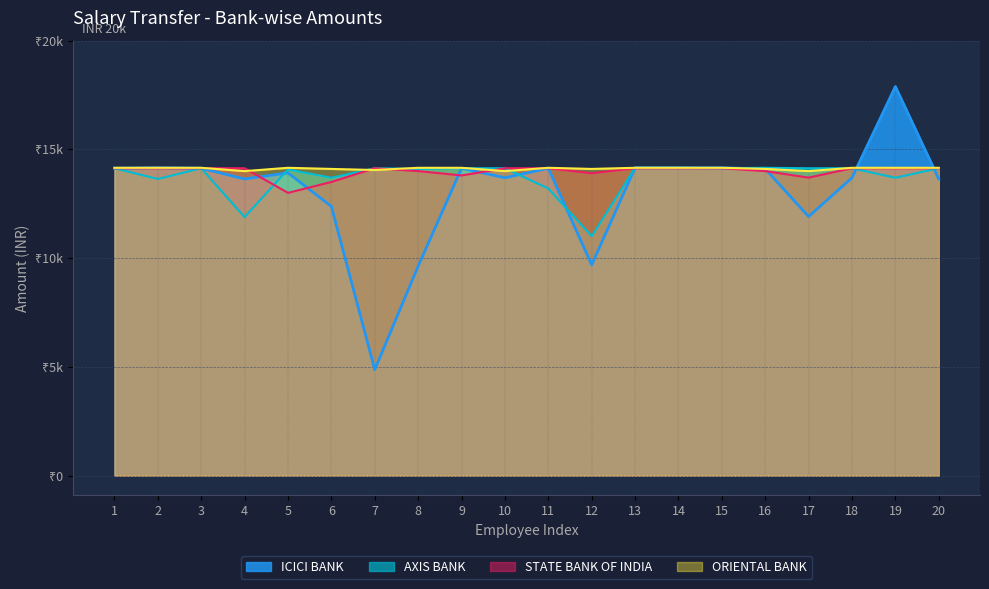

True or false: ORIENTAL BANK has more than 0 interior local peaks.

True